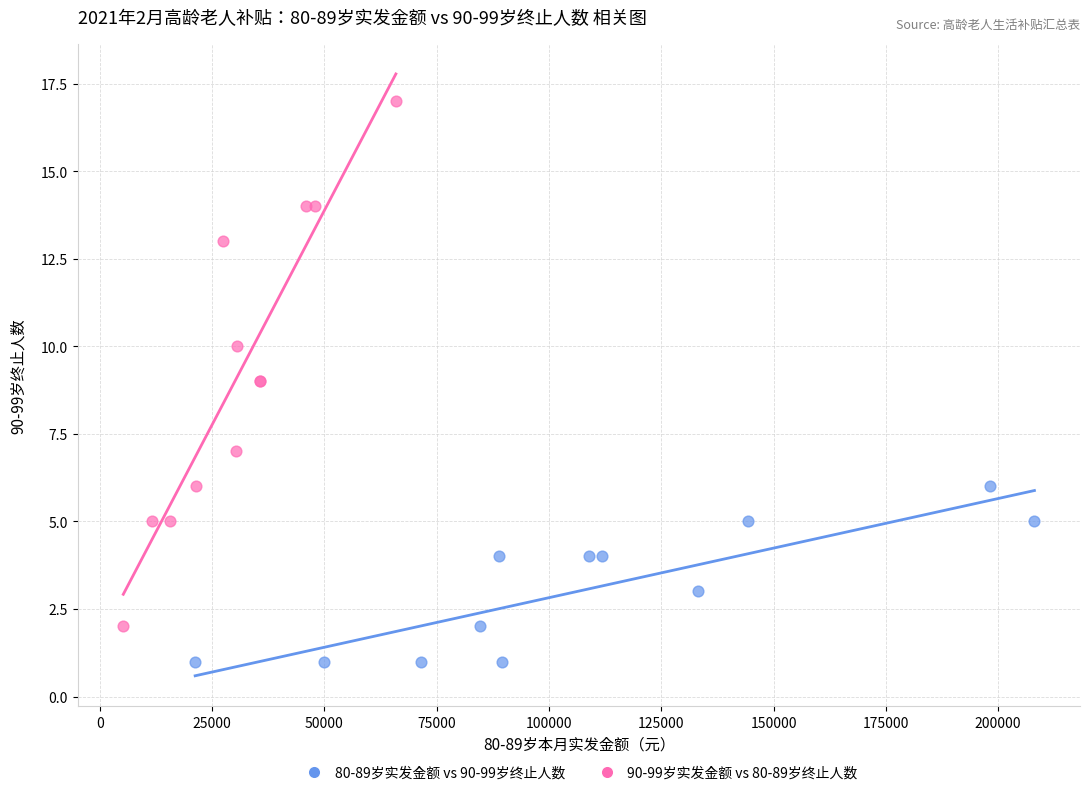

Which series reaches the minimum Y coordinate?

80-89岁实发金额 vs 90-99岁终止人数